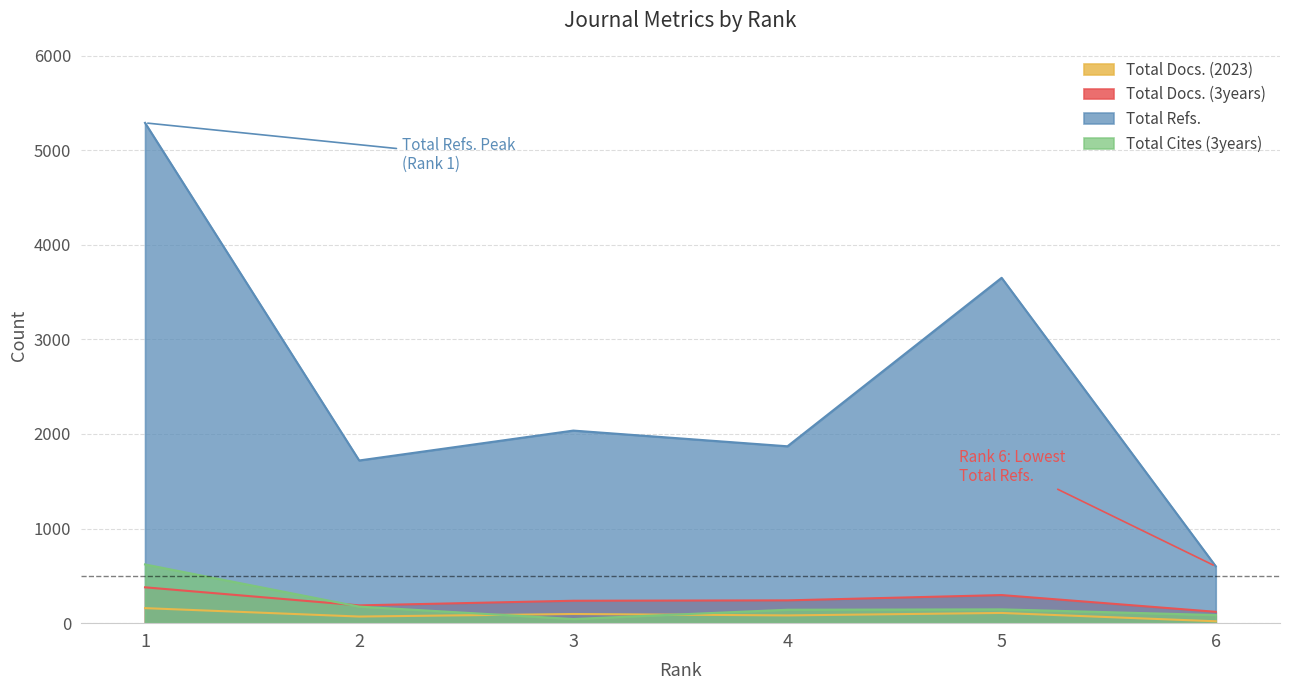

The Total Cites (3years) series shows 37 at 6. True or false?

False